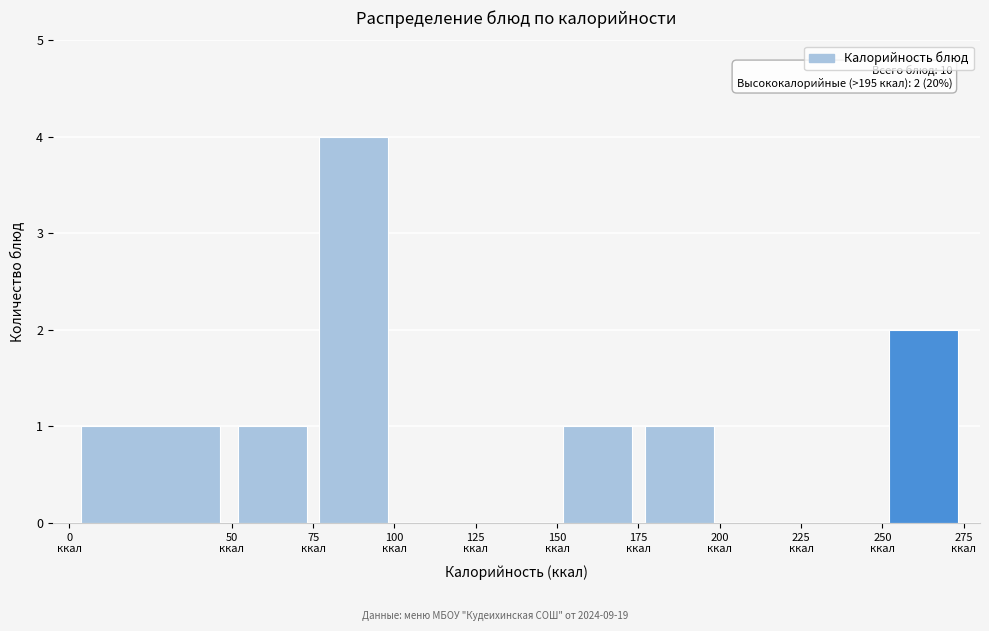

Which range on the x-axis has the tallest bar?

75 to 100